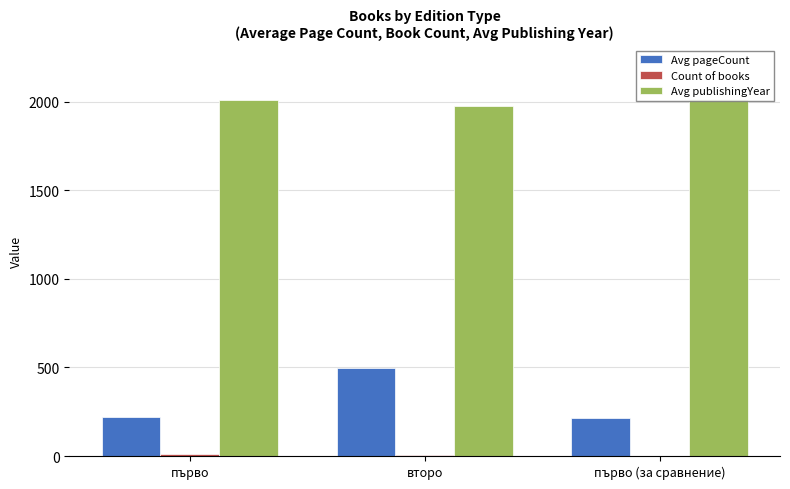

What position from the right is второ?

2